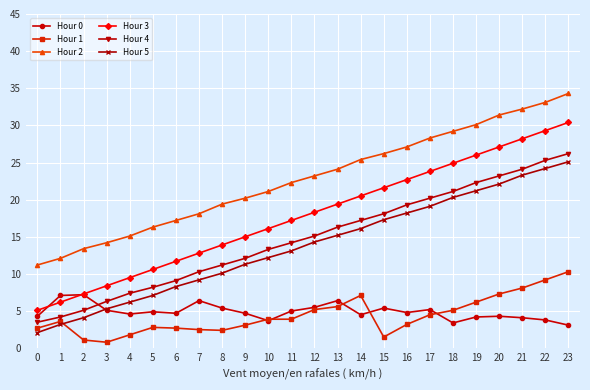

What is the value of the Hour 0 point at the 21st from the left?

4.3